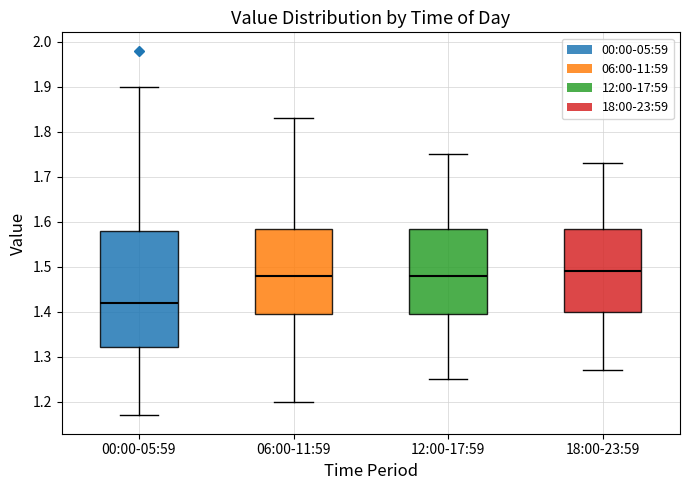

Which box is the tallest, from its lower edge to its upper edge?

00:00-05:59